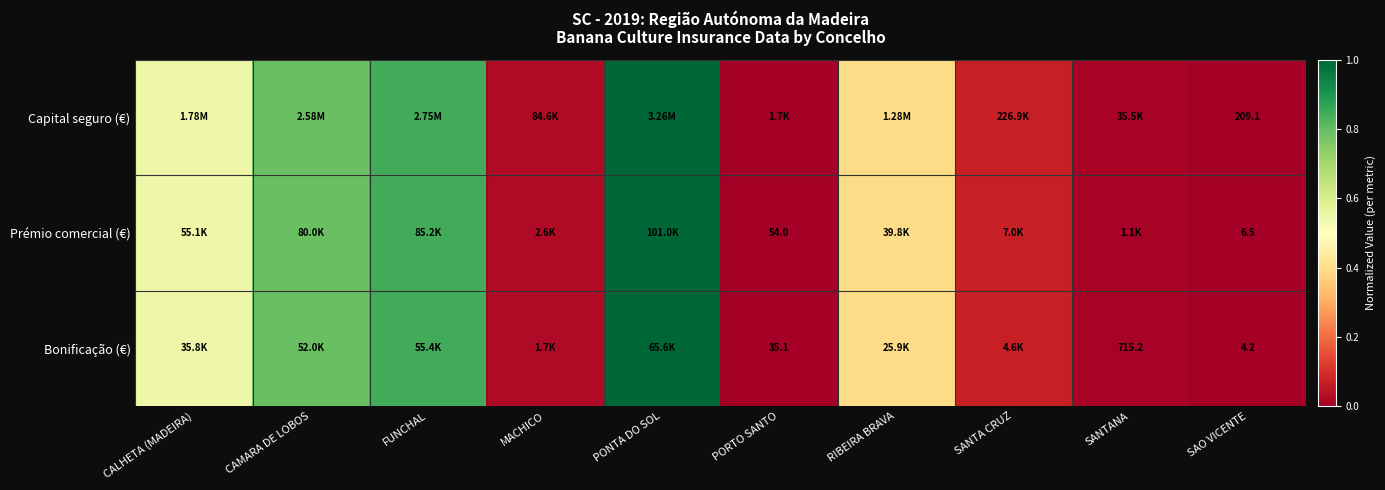

Which has a higher value, PORTO SANTO or FUNCHAL?

FUNCHAL